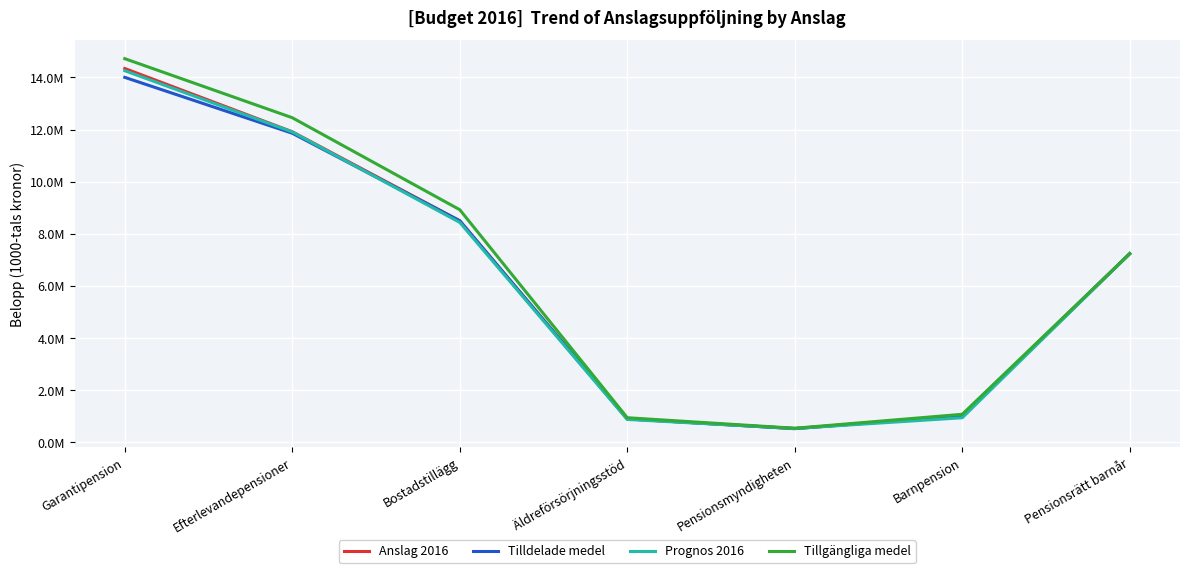

True or false: Prognos 2016 and Tillgängliga medel intersect in this chart.

False